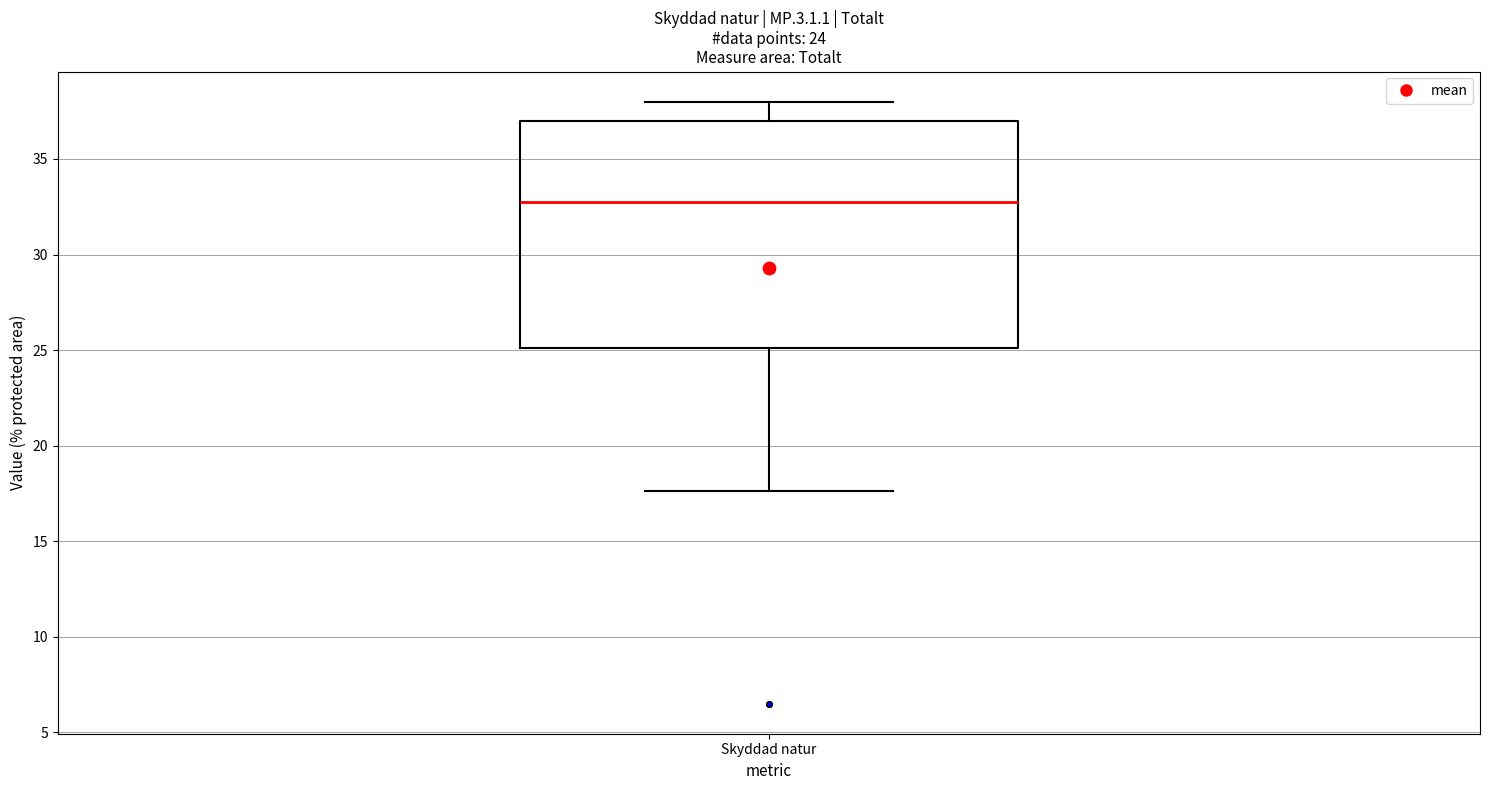

Where does the median line of the box for Skyddad natur sit on the y-axis? The values are not printed on the chart, so give them approximately, as read against the axis.

33.0